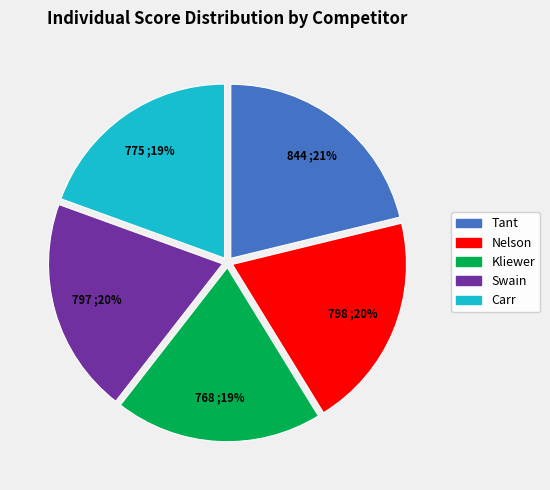

Is it true that Swain is 20% of the pie?

True